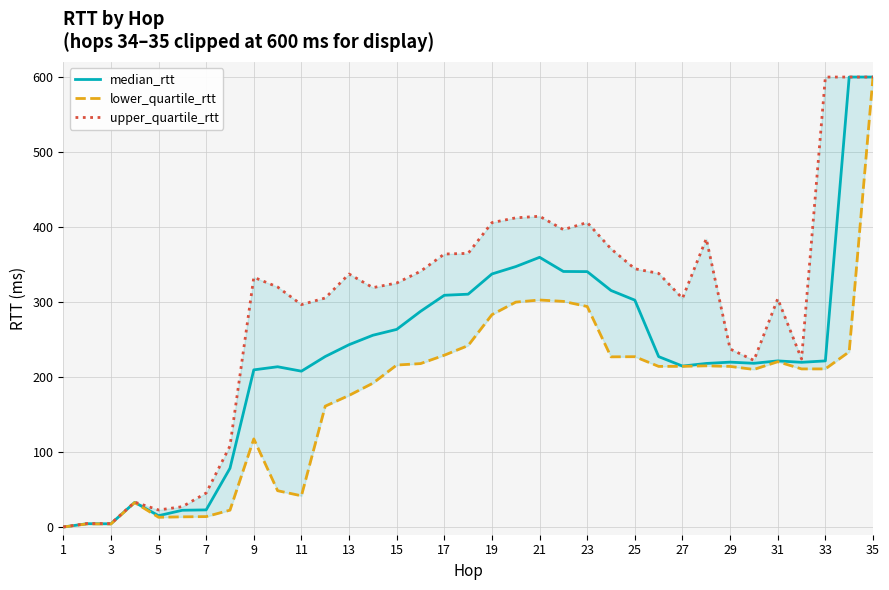

Reading left to right, extract all data points from this chart.

median_rtt: 0.3	4.7	4.6	33.1	15.4	22.6	23.1	78.6	209.7	213.9	208.0	227.5	243.3	255.9	263.6	287.7	309.1	310.6	337.5	347.4	359.7	340.9	340.7	315.5	302.6	227.4	214.8	218.3	220.0	218.5	221.7	219.8	221.7	600.0	600.0
lower_quartile_rtt: 0.3	4.4	4.3	32.9	13.3	13.8	14.1	22.7	117.7	48.7	41.9	161.4	175.7	192.0	216.1	218.1	229.3	242.1	283.3	300.0	302.8	301.0	294.2	227.1	227.3	214.3	214.4	215.1	214.3	210.3	220.6	211.0	211.0	233.8	600.0
upper_quartile_rtt: 0.3	5.0	4.8	33.5	23.0	27.4	45.6	108.3	333.1	320.1	296.7	305.5	337.5	319.3	325.5	341.1	364.1	365.0	406.0	412.4	414.5	396.6	406.1	371.0	344.5	338.3	305.0	384.5	237.5	222.3	304.5	224.2	600.0	600.0	600.0